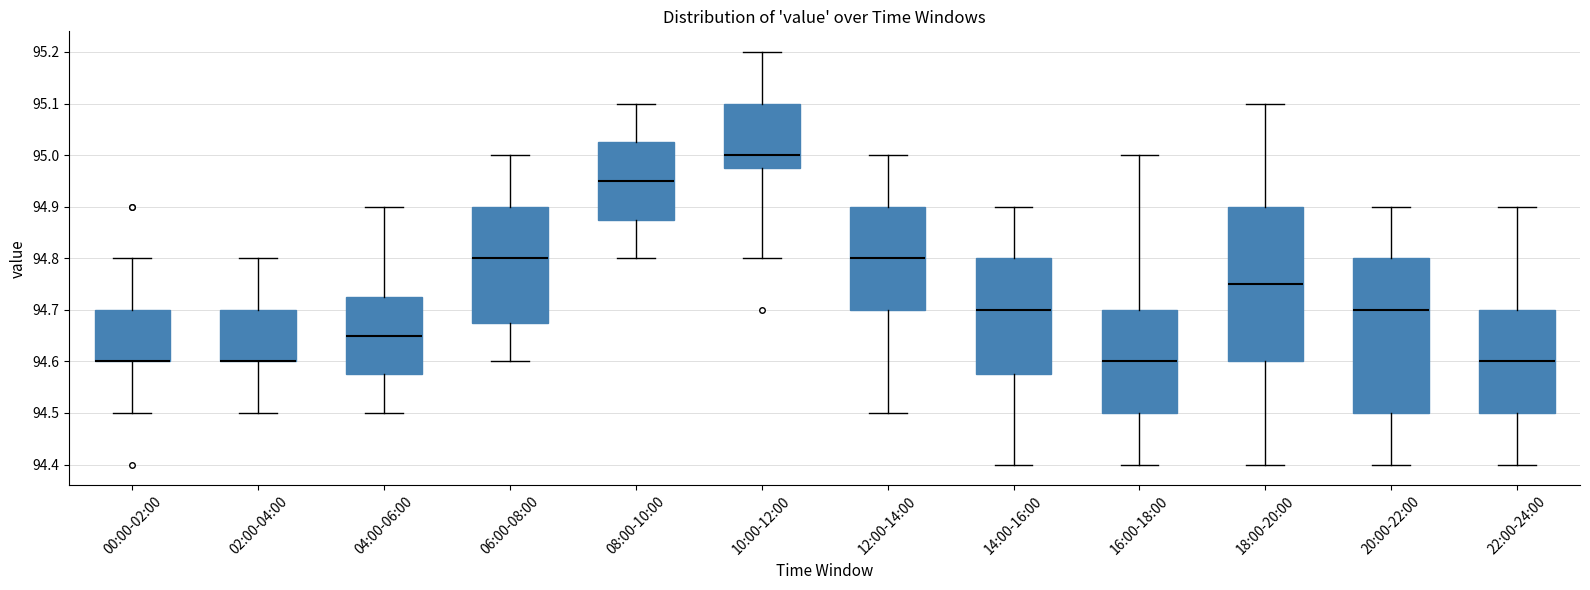

Reading left to right, read every box against the y-axis: the position of its median line, the range the box covers, and the ends of its whiskers. The values are not printed on the chart, so give them approximately, as read against the axis.

00:00-02:00: median 94.60 (drawn on the box's lower edge), box 94.60 to 94.70, whiskers 94.50 to 94.80
02:00-04:00: median 94.60 (drawn on the box's lower edge), box 94.60 to 94.70, whiskers 94.50 to 94.80
04:00-06:00: median 94.65, box 94.58 to 94.73, whiskers 94.50 to 94.90
06:00-08:00: median 94.80, box 94.68 to 94.90, whiskers 94.60 to 95.00
08:00-10:00: median 94.95, box 94.88 to 95.03, whiskers 94.80 to 95.10
10:00-12:00: median 95.00, box 94.98 to 95.10, whiskers 94.80 to 95.20
12:00-14:00: median 94.80, box 94.70 to 94.90, whiskers 94.50 to 95.00
14:00-16:00: median 94.70, box 94.58 to 94.80, whiskers 94.40 to 94.90
16:00-18:00: median 94.60, box 94.50 to 94.70, whiskers 94.40 to 95.00
18:00-20:00: median 94.75, box 94.60 to 94.90, whiskers 94.40 to 95.10
20:00-22:00: median 94.70, box 94.50 to 94.80, whiskers 94.40 to 94.90
22:00-24:00: median 94.60, box 94.50 to 94.70, whiskers 94.40 to 94.90